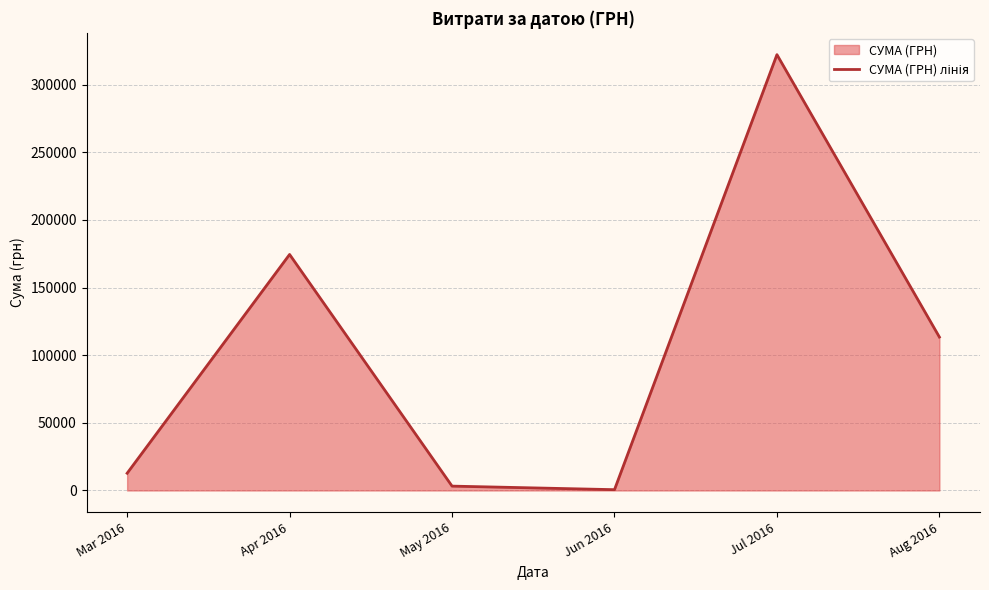

List the labels in order of value, smallest first.

Jun 2016, May 2016, Mar 2016, Aug 2016, Apr 2016, Jul 2016